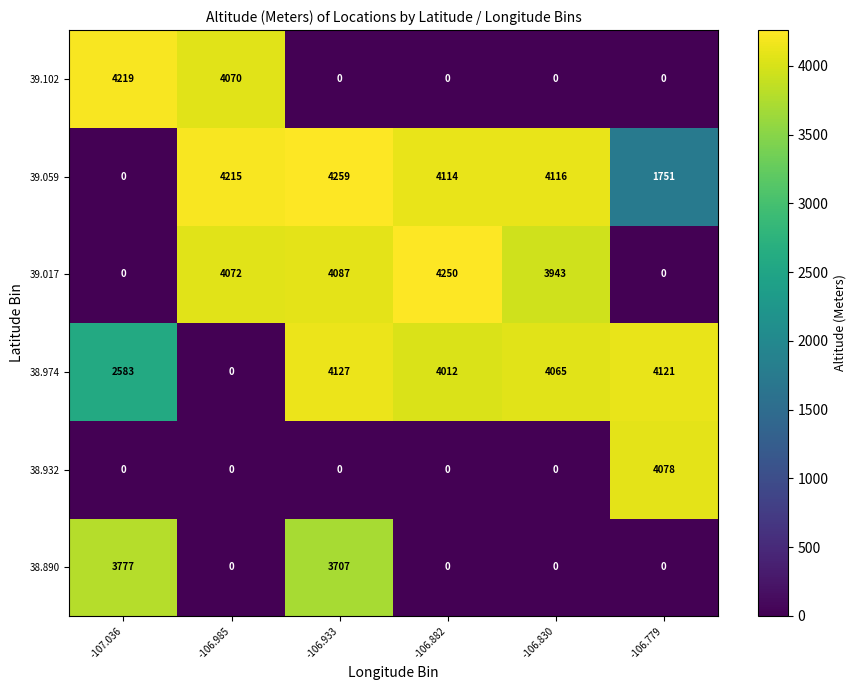

Between -106.933 and -106.882, which series saw the biggest shift?

38.890